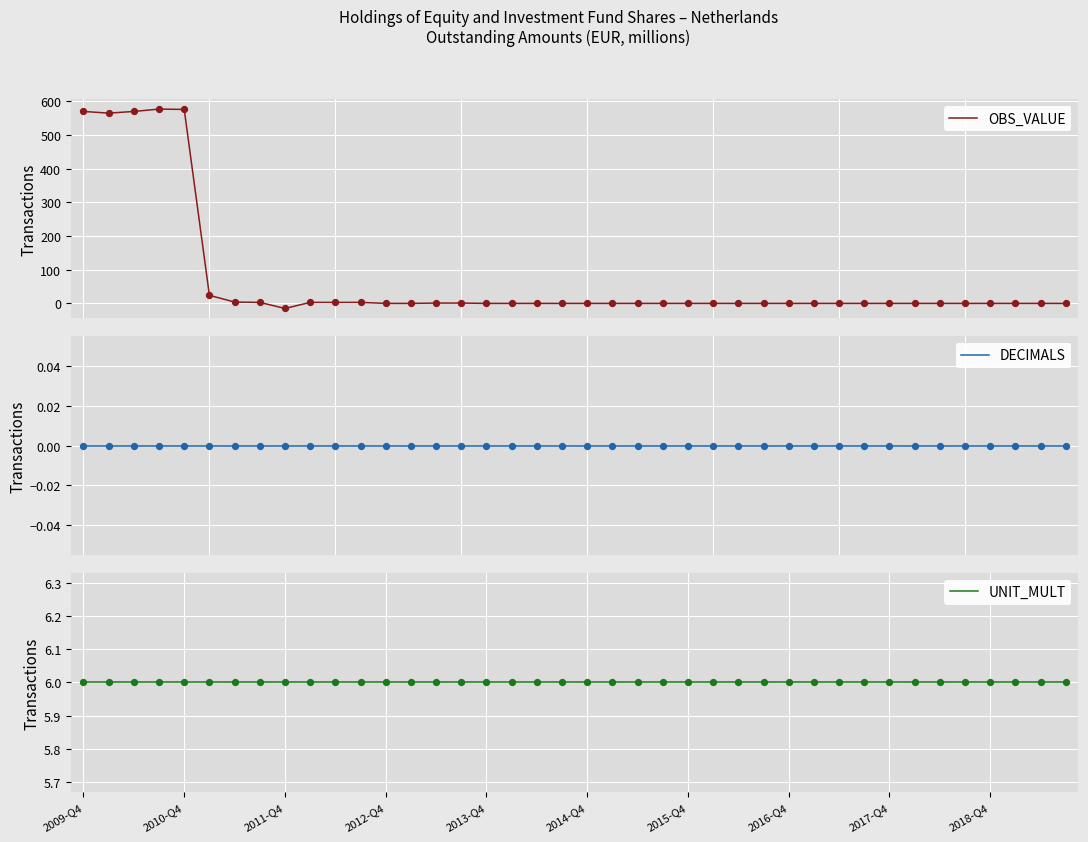

Which series contains the lowest Y value?

OBS_VALUE